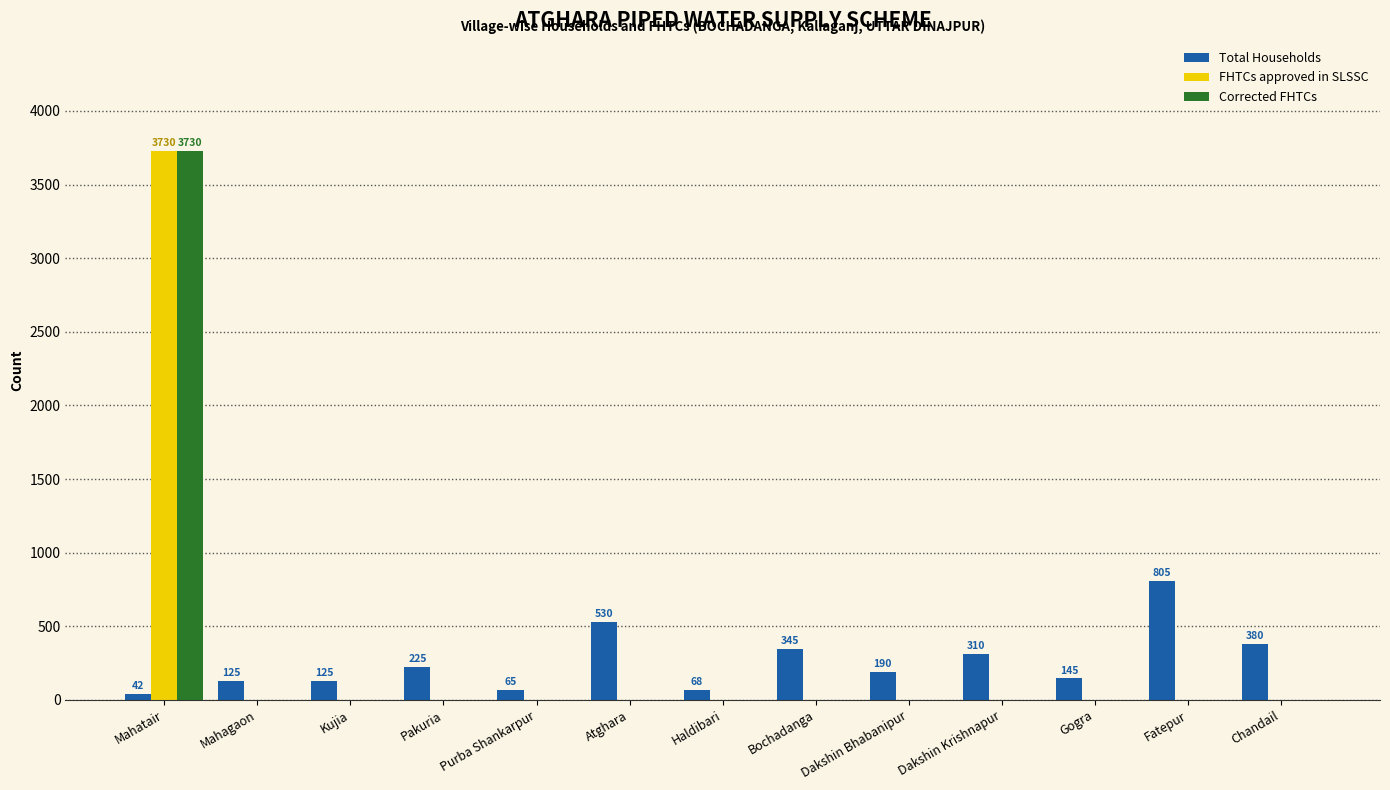

What is the average value of the Total Households series?

258